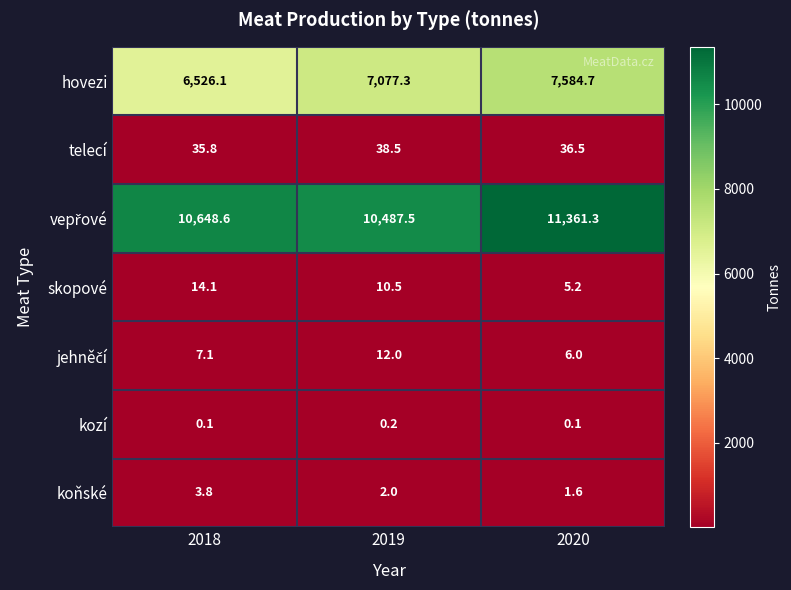

Is it true that hovezi equals 7584.7 at 2020?

True